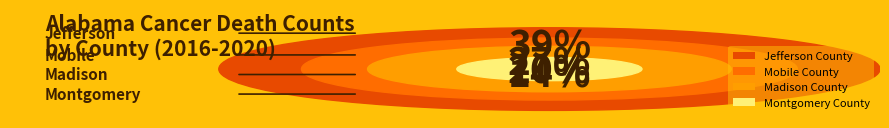

Which category has the biggest portion of the pie?

Jefferson County